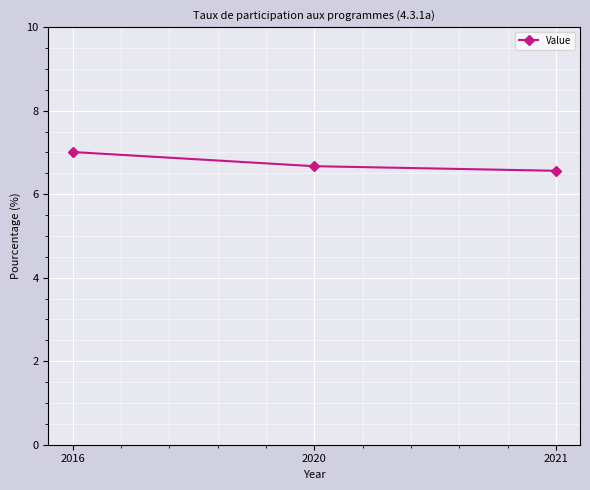

How many lines are shown in the chart?

1